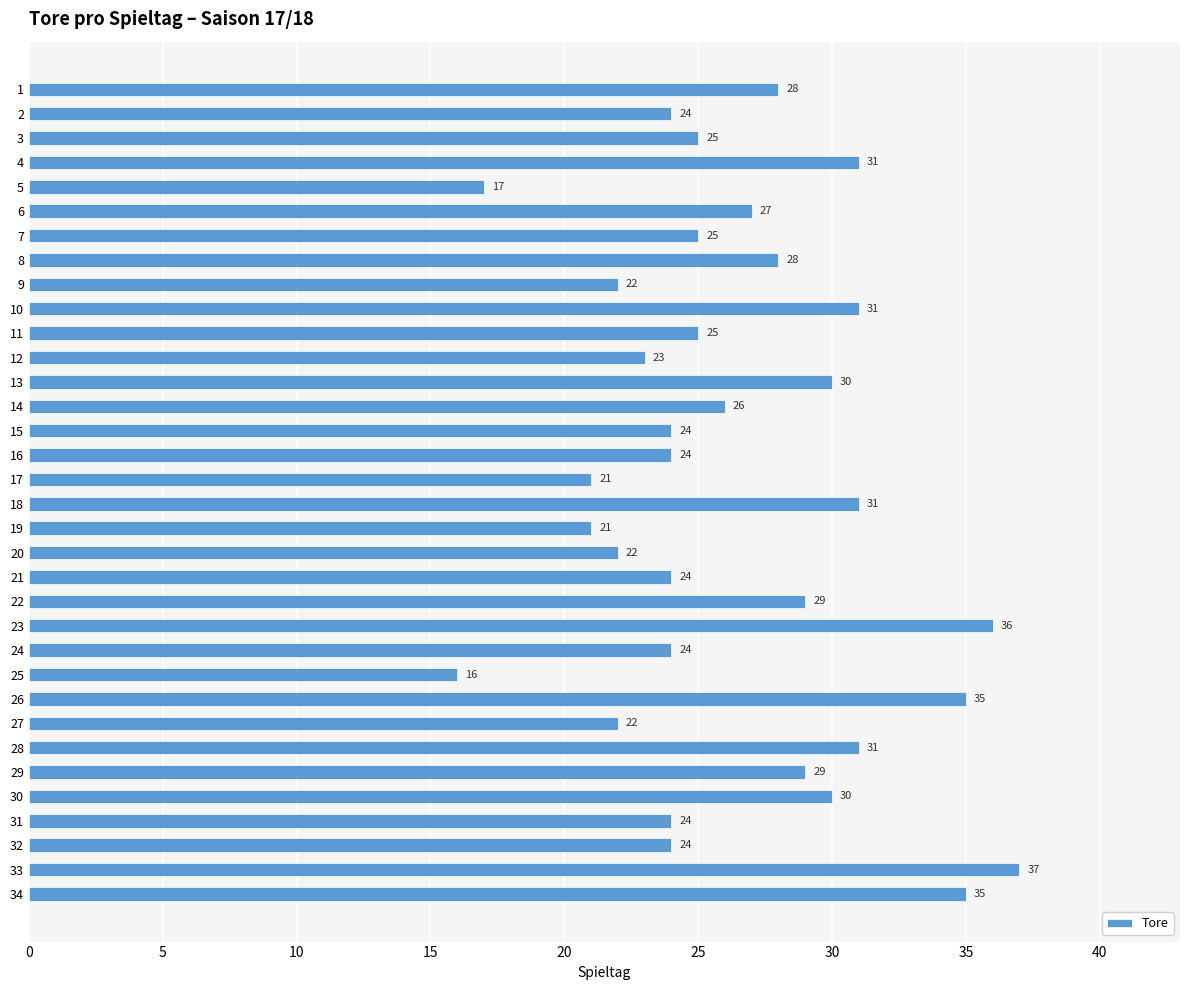

At which category does the chart reach its minimum across all series?

25